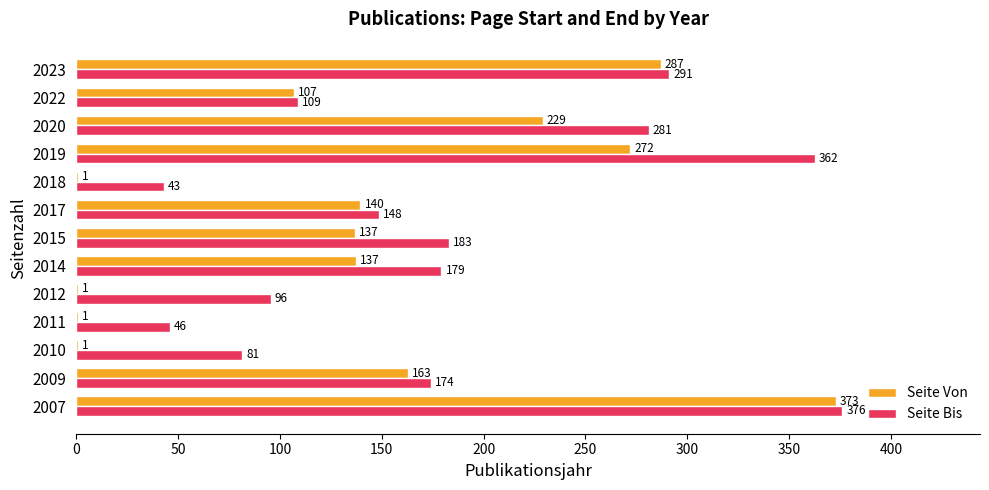

Which series has the largest total across all categories?

Seite Bis